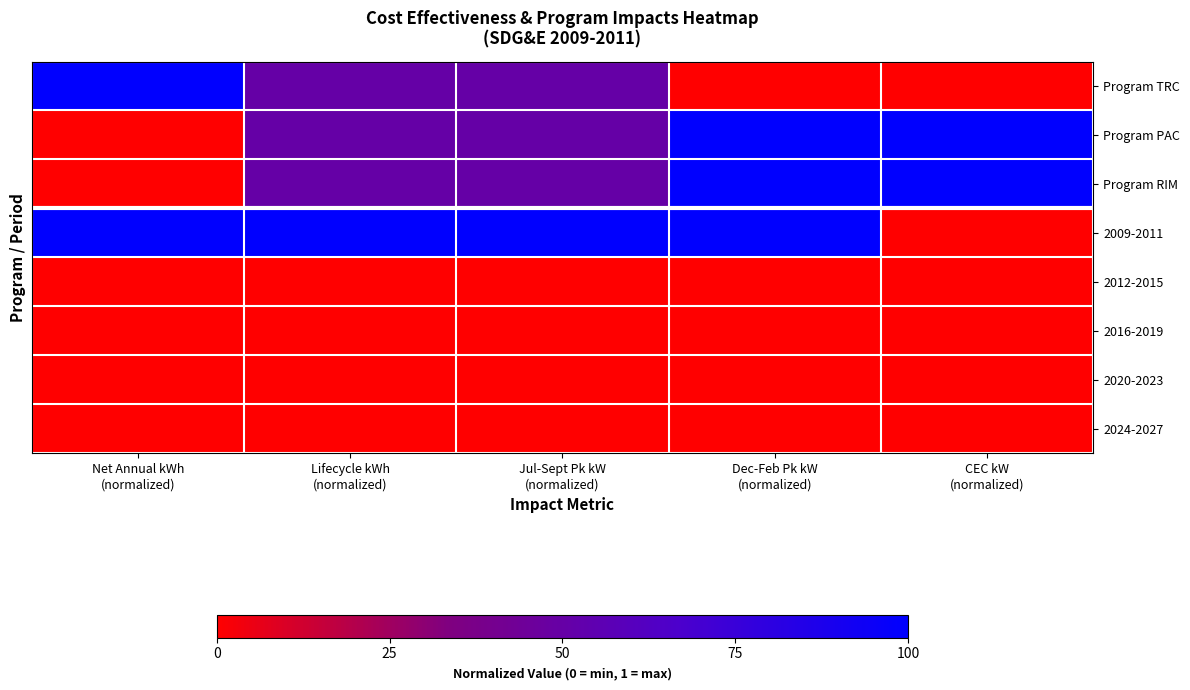

At Dec-Feb Pk kW (normalized), list the series in order from largest to smallest.

Program PAC, Program RIM, 2009-2011, Program TRC, 2012-2015, 2016-2019, 2020-2023, 2024-2027